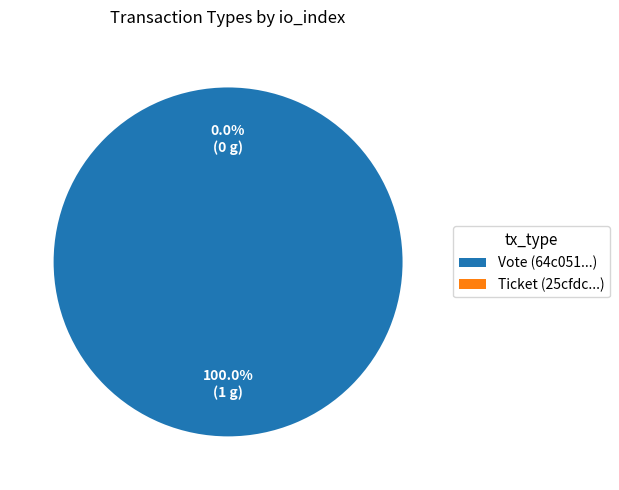

To the nearest percent, what is the average slice percentage?

50%